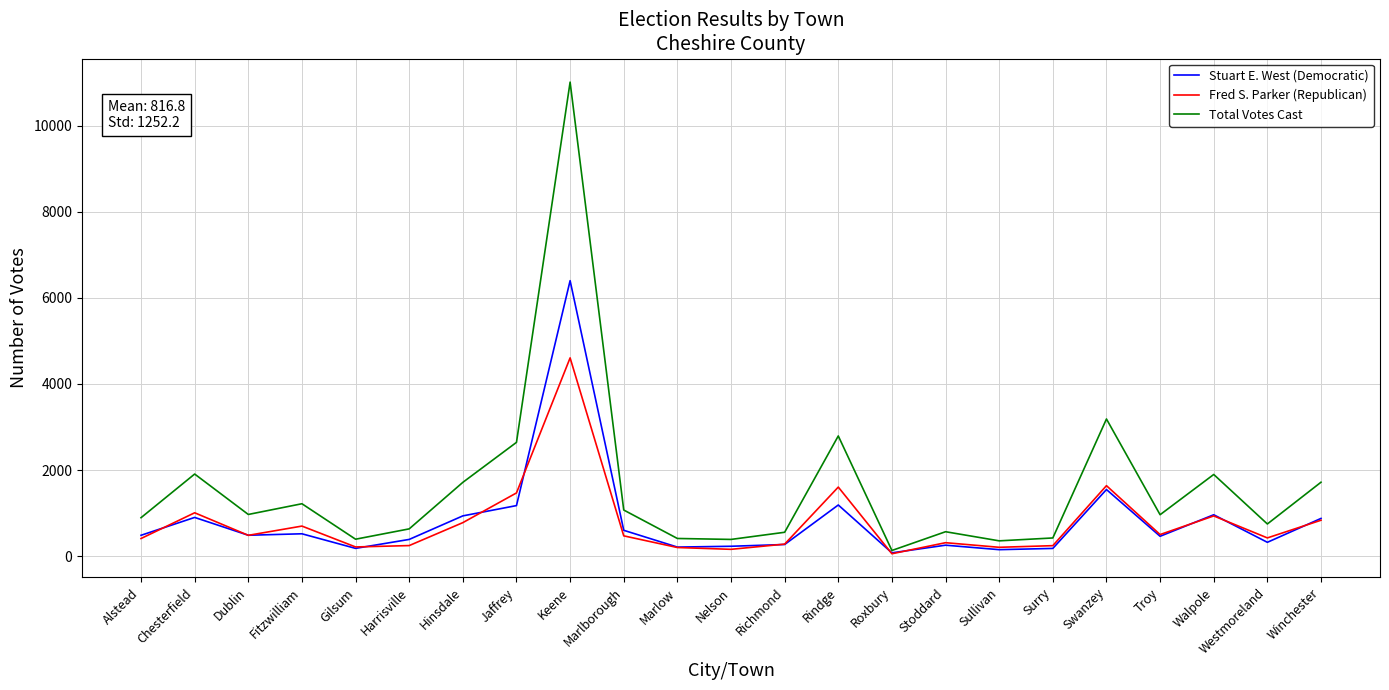

Count the number of data series in this chart.

3